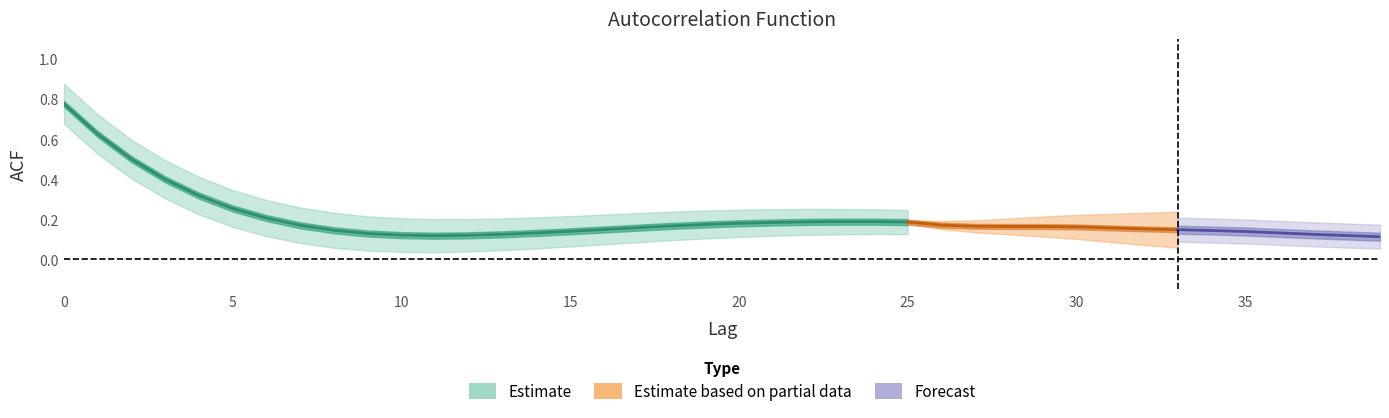

What is the minimum value for acf_li?

0.1